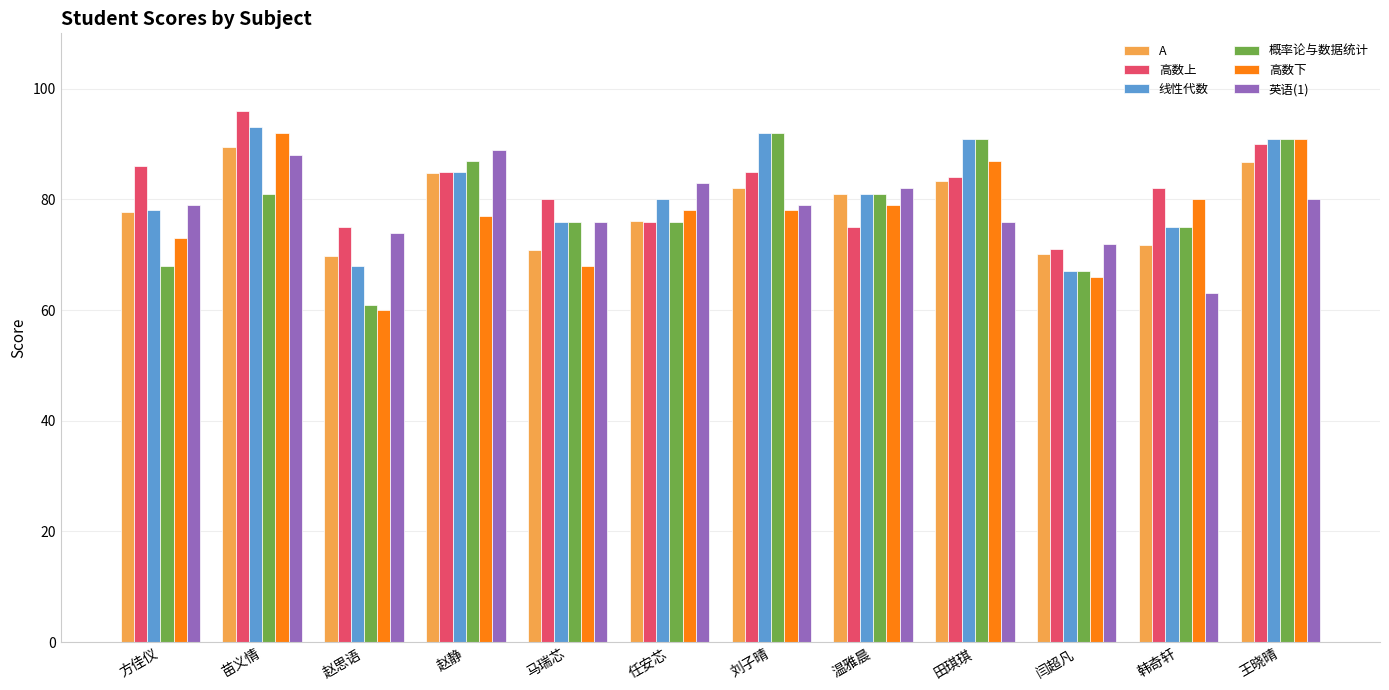

What position from the right is 马瑞芯?

8